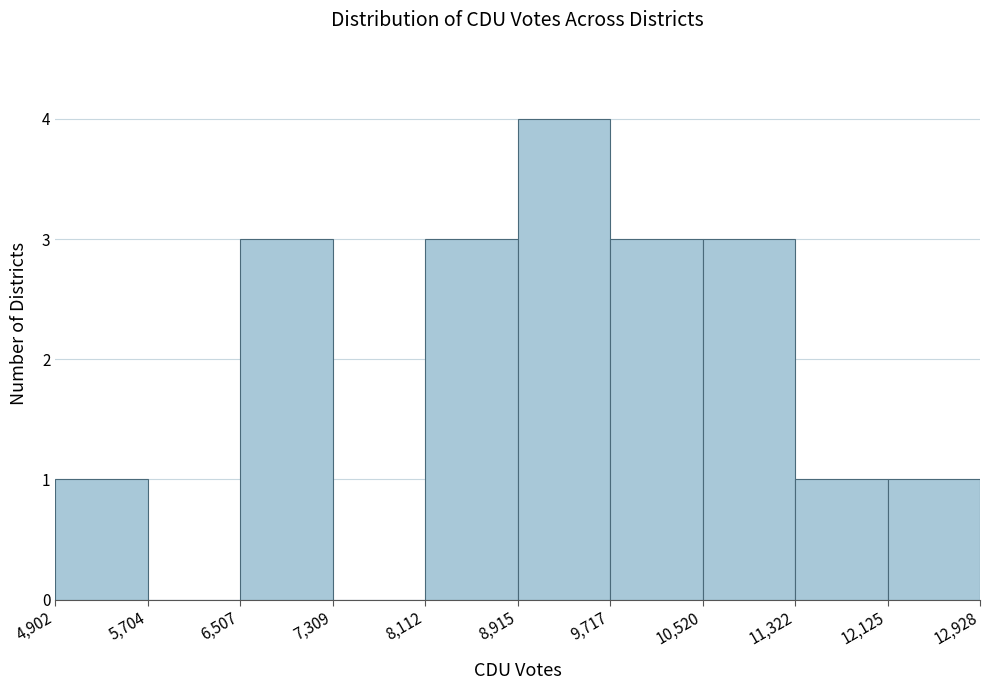

Reading left to right, list every bar in this chart as the range it spans on the x-axis followed by its height. The values are not printed on the chart, so give them approximately, as read against the axis.

4,902 to 5,704: 1
5,704 to 6,507: 0
6,507 to 7,309: 3
7,309 to 8,112: 0
8,112 to 8,915: 3
8,915 to 9,717: 4
9,717 to 10,520: 3
10,520 to 11,322: 3
11,322 to 12,125: 1
12,125 to 12,928: 1